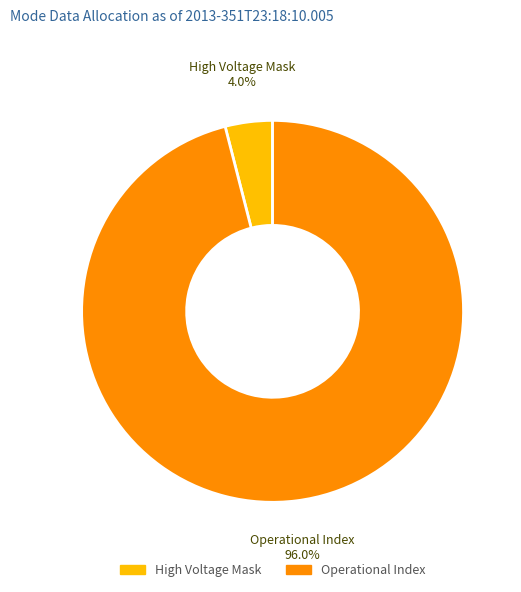

Does any single category account for the majority?

Yes